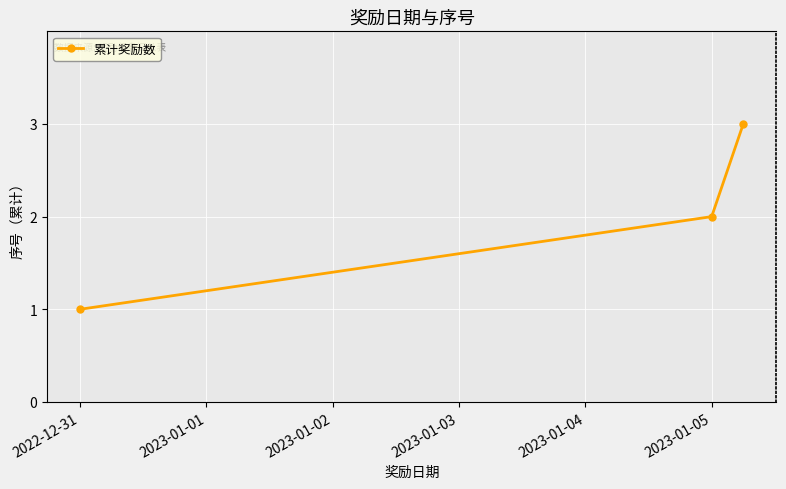

What is the value of the 1st point from the left?

1